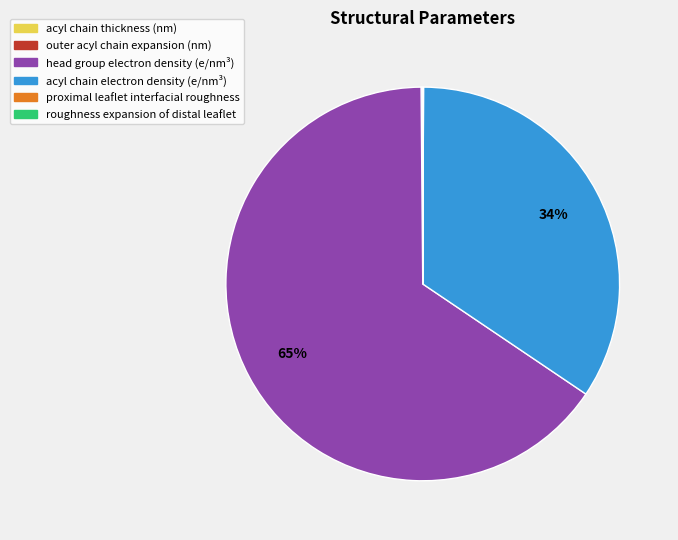

True or false: head group electron density (e/nm³) accounts for 65% of the total.

True